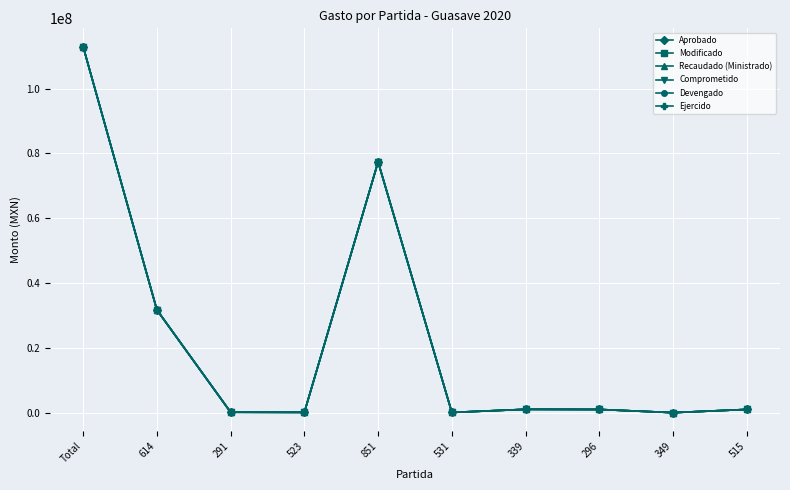

Which category has the highest value in the Recaudado (Ministrado) series?

Total